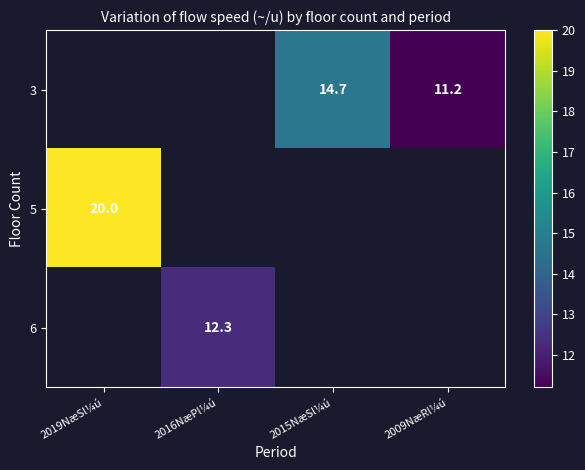

How many data points does each series have?

4